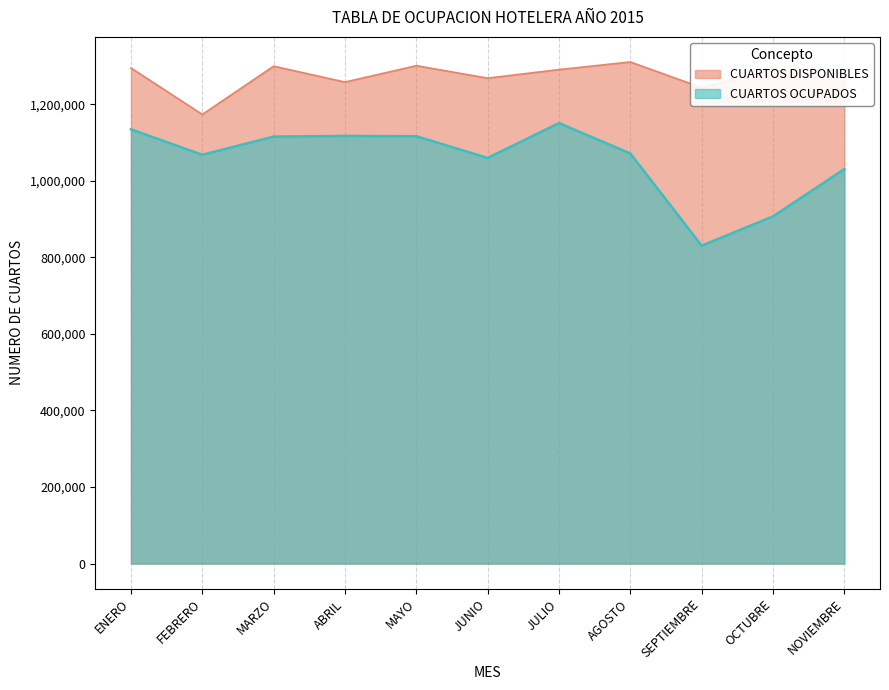

True or false: CUARTOS OCUPADOS and CUARTOS DISPONIBLES cross at least once.

False